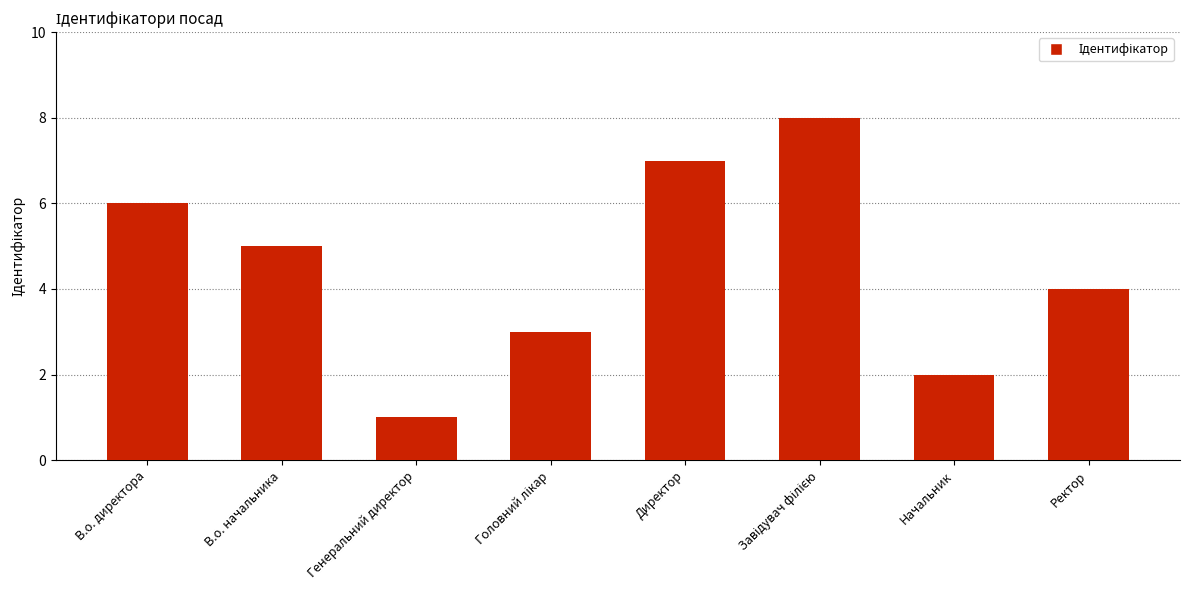

What is the difference between the values at В.о. начальника and Начальник?

3